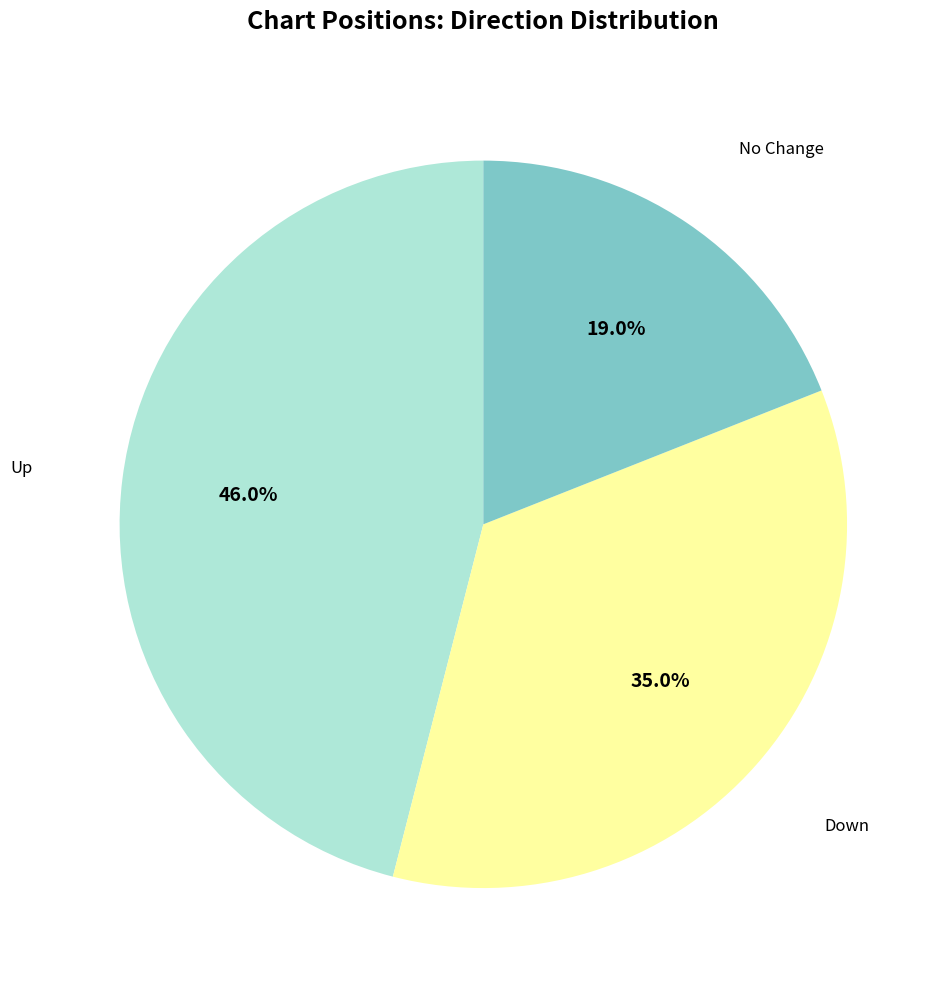

How many segments does this pie chart have?

3